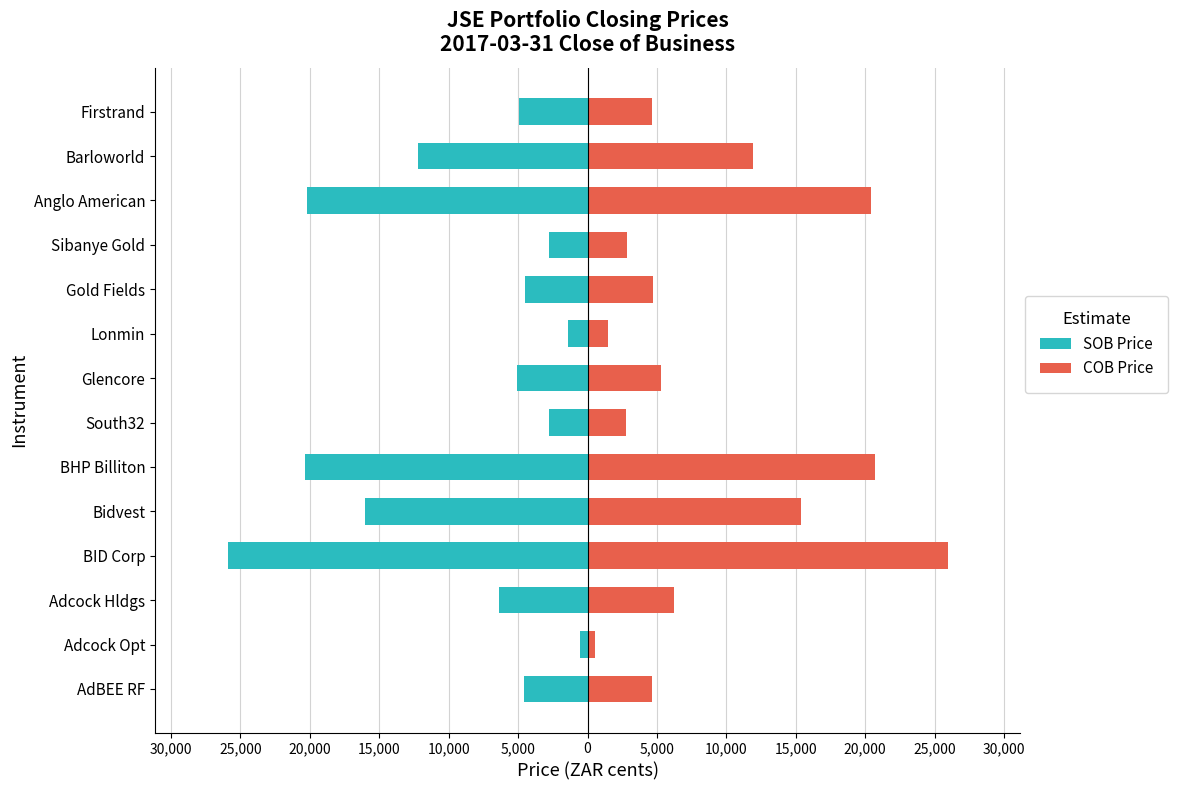

List the series in order of their overall mean, lowest first.

SOB Price, COB Price